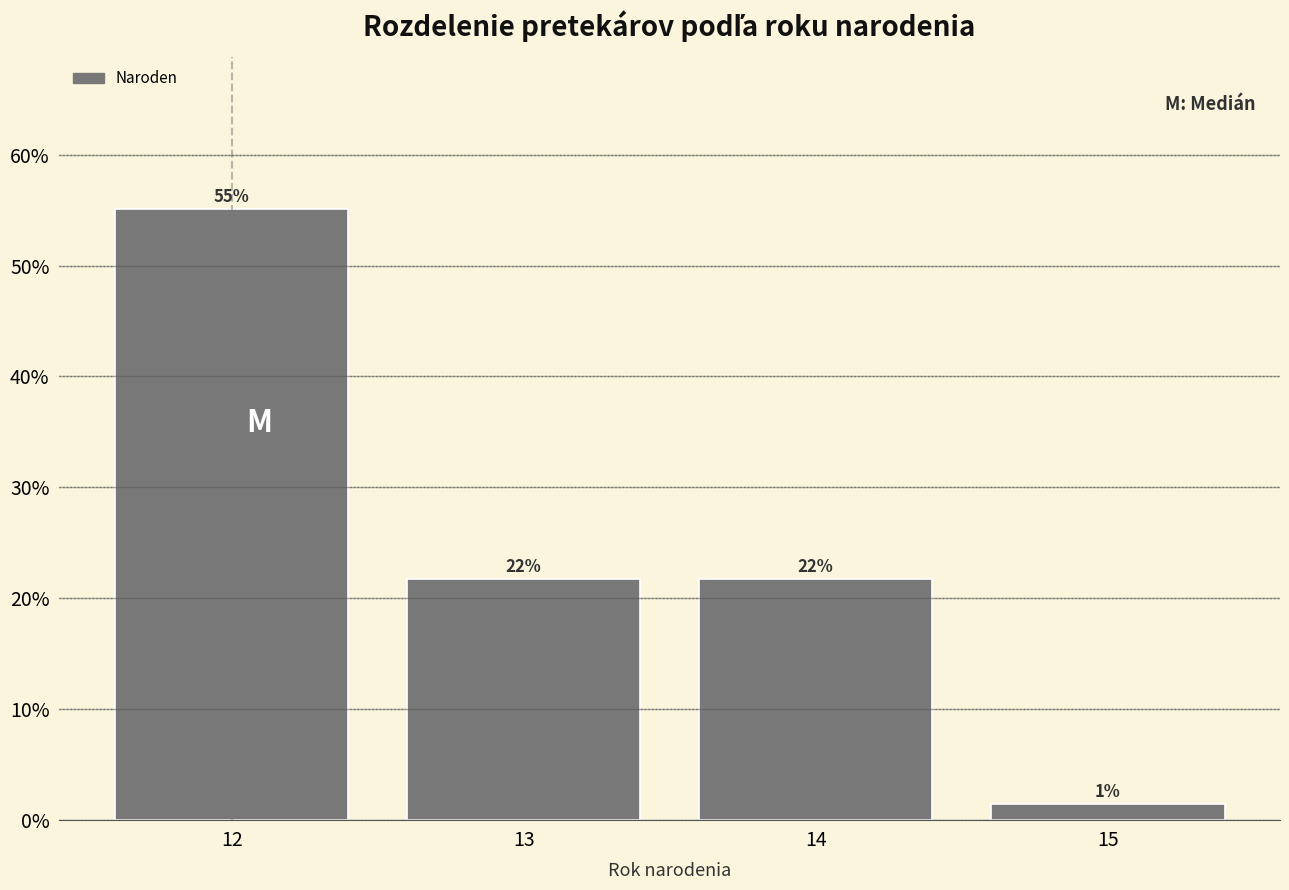

Are the bars horizontal?

No